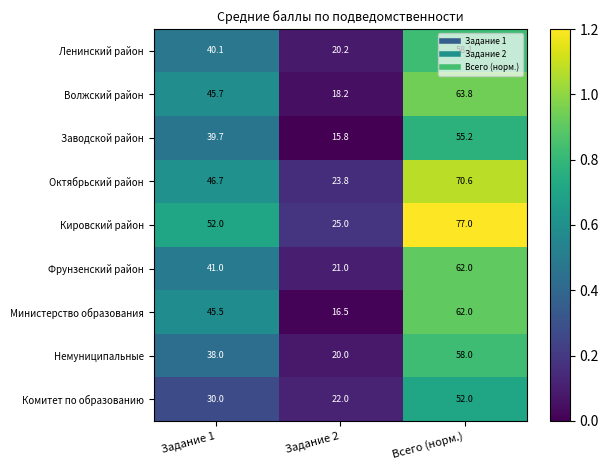

At Задание 2, list the series in order from largest to smallest.

Кировский район, Октябрьский район, Комитет по образованию, Фрунзенский район, Ленинский район, Немуниципальные, Волжский район, Министерство образования, Заводской район